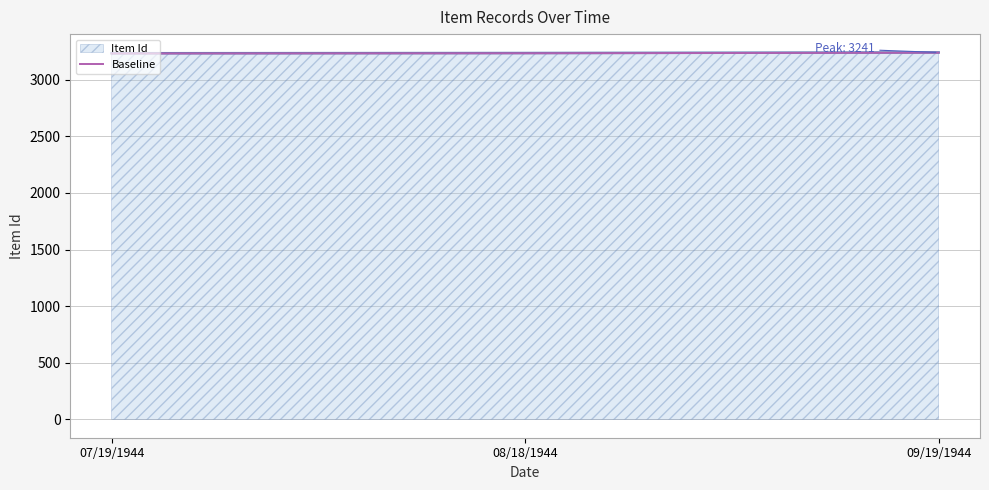

The value of Baseline at 07/19/1944 is 3232. True or false?

True